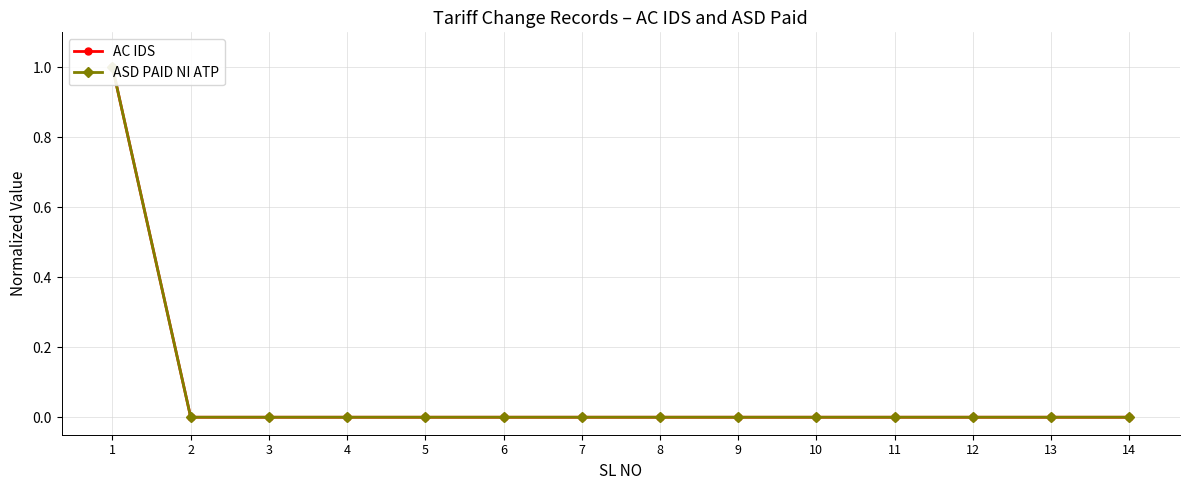

Is the value of AC IDS at 7 greater than the value of ASD PAID NI ATP at 9?

Yes